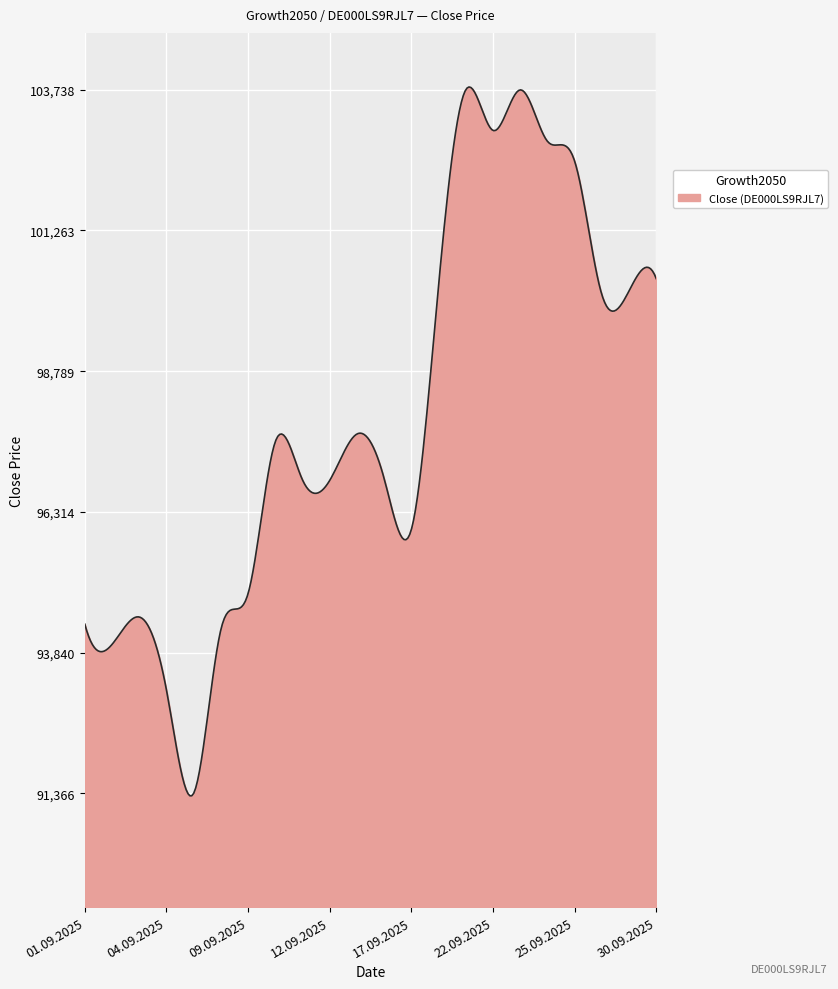

How many distinct data groups are displayed?

1